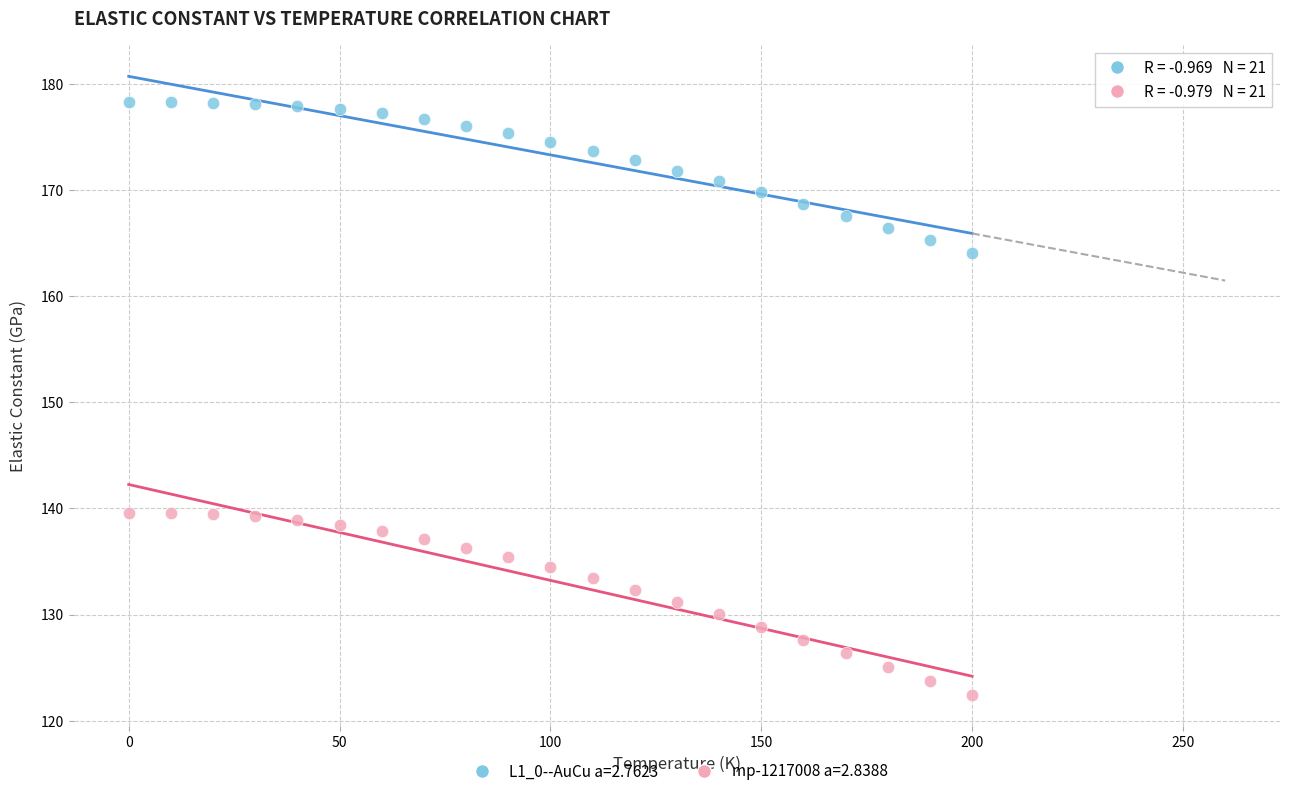

Across all data points, what is the range of Y values (max minus min)?

55.8